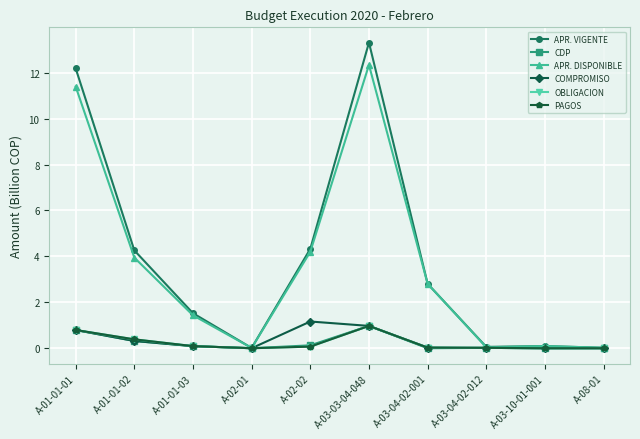

Rank the series by their maximum value, from lowest to highest.

CDP, OBLIGACION, PAGOS, COMPROMISO, APR. DISPONIBLE, APR. VIGENTE